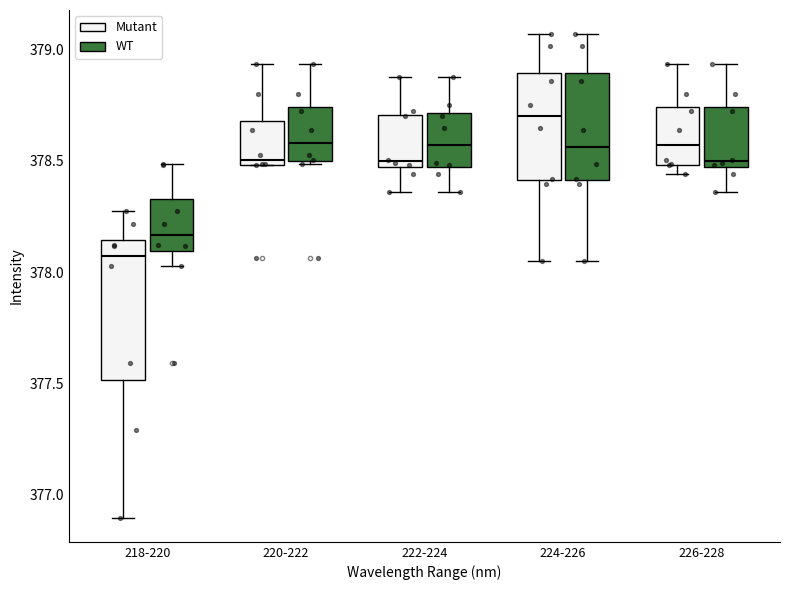

Reading left to right, transcribe this box plot: for each box, give where its median line is, the range the box spans, and where its two whiskers end, as read against the y-axis. The values are not printed on the chart, so give them approximately, as read against the axis.

218-220 (Mutant): median 378.05, box 377.50 to 378.15, whiskers 376.90 to 378.30
218-220 (WT): median 378.15, box 378.10 to 378.35, whiskers 378.05 to 378.50
220-222 (Mutant): median 378.50 (just above the box's lower edge), box 378.50 to 378.70, whiskers 378.50 to 378.95
220-222 (WT): median 378.60, box 378.50 to 378.75, whiskers 378.50 (just below the box's lower edge) to 378.95
222-224 (Mutant): median 378.50, box 378.45 to 378.70, whiskers 378.35 to 378.90
222-224 (WT): median 378.55, box 378.45 to 378.70, whiskers 378.35 to 378.90
224-226 (Mutant): median 378.70, box 378.40 to 378.90, whiskers 378.05 to 379.05
224-226 (WT): median 378.55, box 378.40 to 378.90, whiskers 378.05 to 379.05
226-228 (Mutant): median 378.55, box 378.50 to 378.75, whiskers 378.45 to 378.95
226-228 (WT): median 378.50, box 378.45 to 378.75, whiskers 378.35 to 378.95